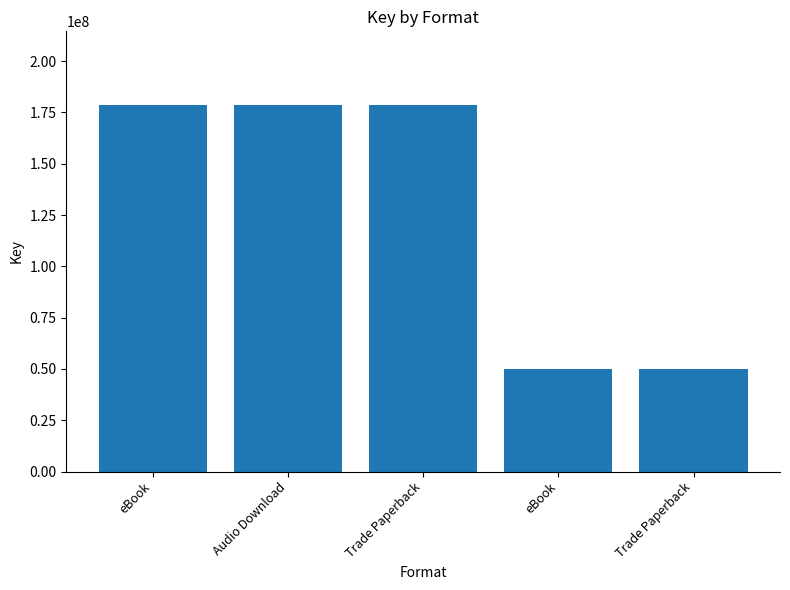

Count the values in the range 49827994 to 178794442.

5